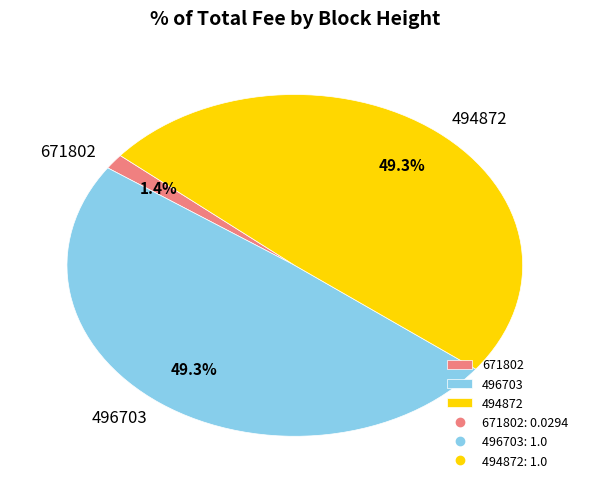

To the nearest percent, what is the difference between the largest and smallest slice percentages?

48%